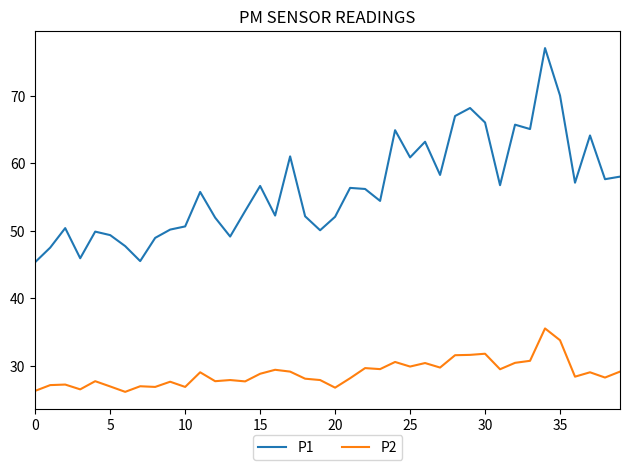

What is the average value of the P2 series?

28.9